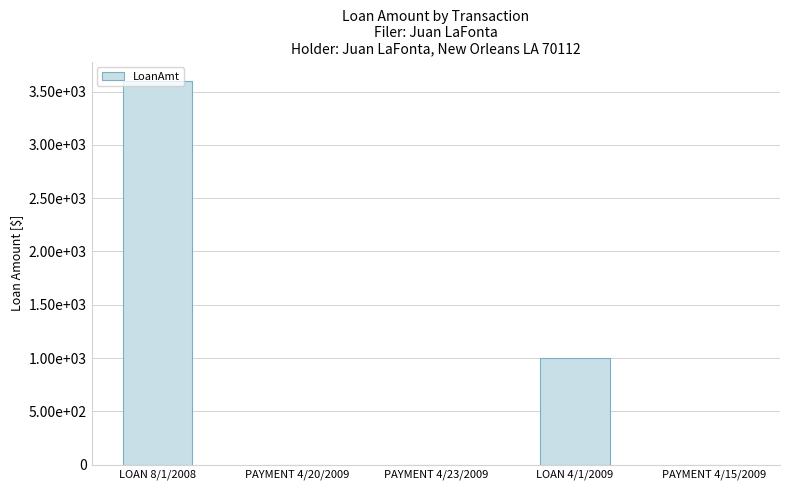

The chart shows a value of -2375 at PAYMENT 4/15/2009. True or false?

False